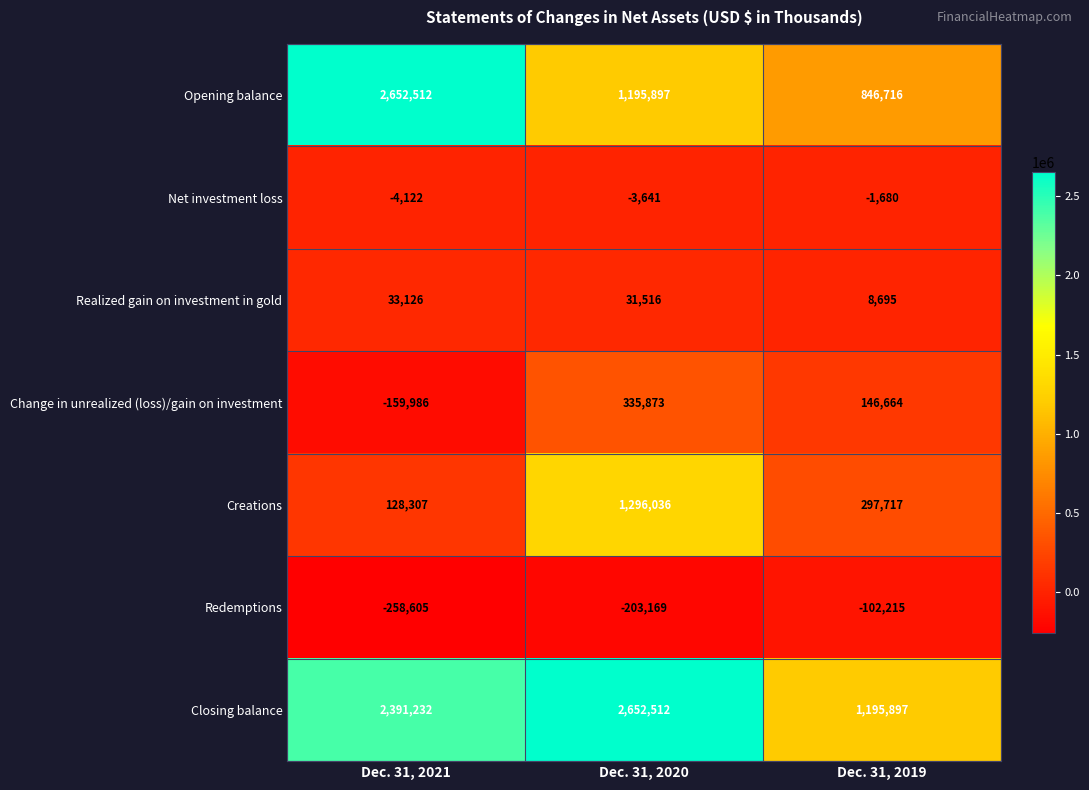

What is the average value of the Change in unrealized (loss)/gain on investment series?

107517